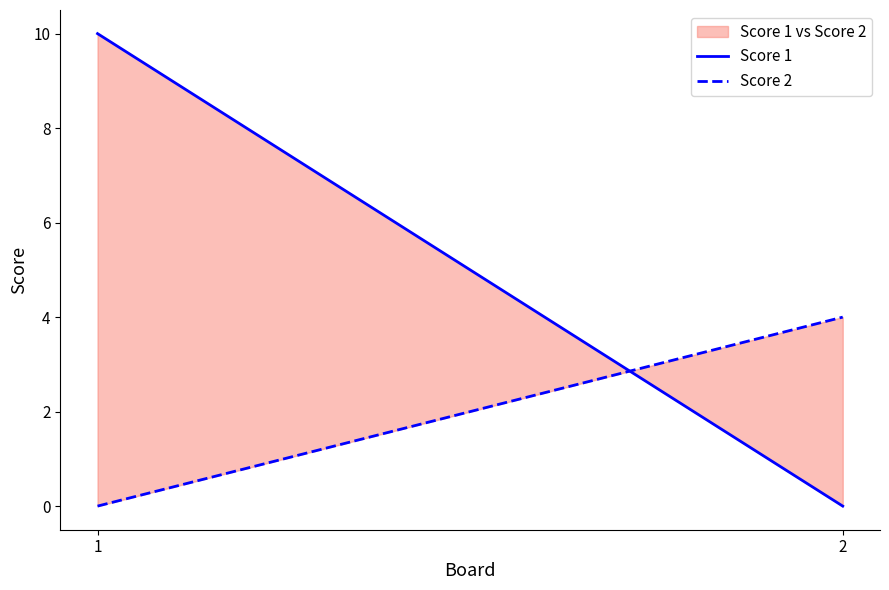

Which series has the largest total across all categories?

Score 1